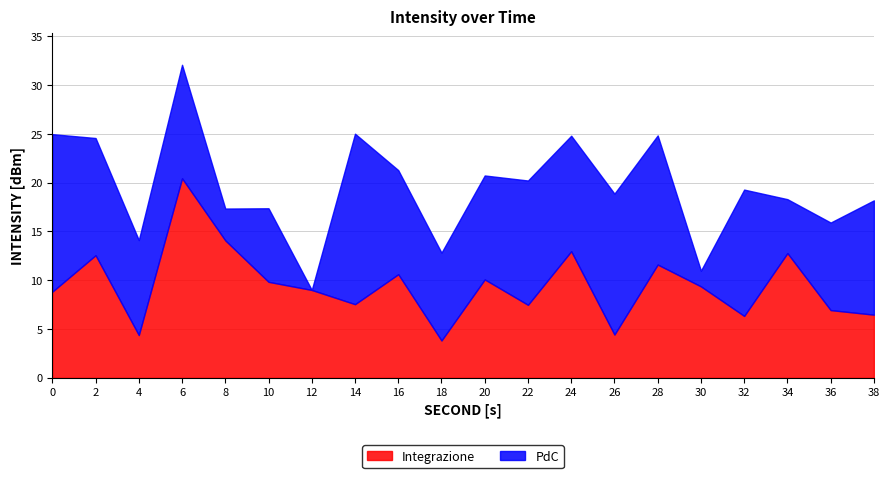

True or false: Integrazione has a value of 9.2 at 36.

False